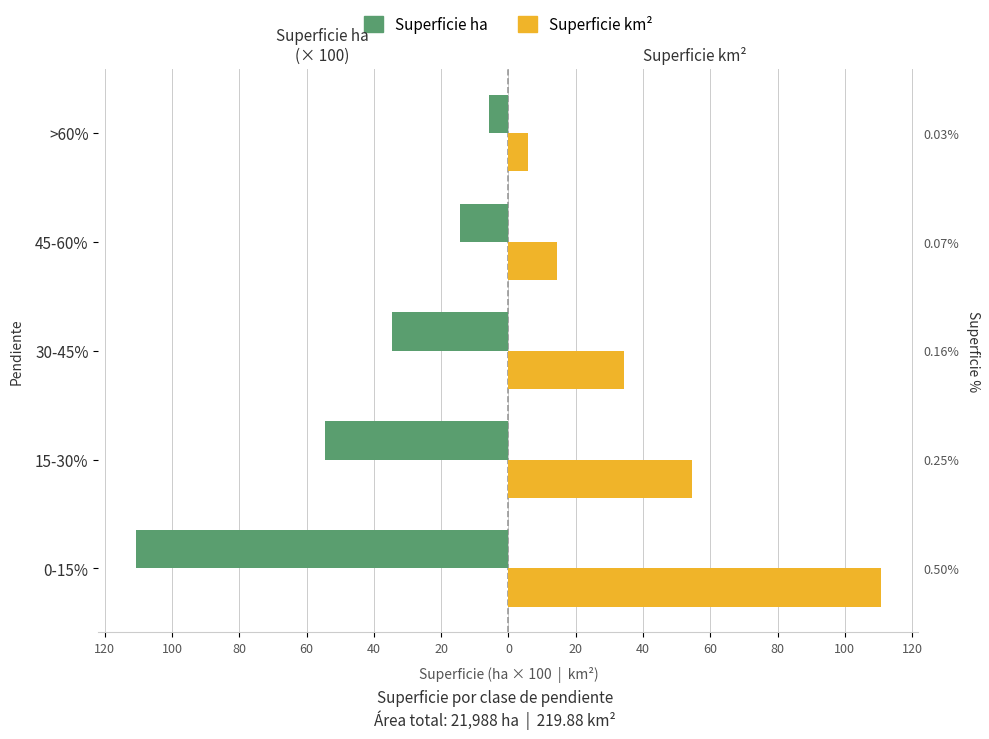

What is the value of the Superficie km² bar at the 2nd from the left?

54.5